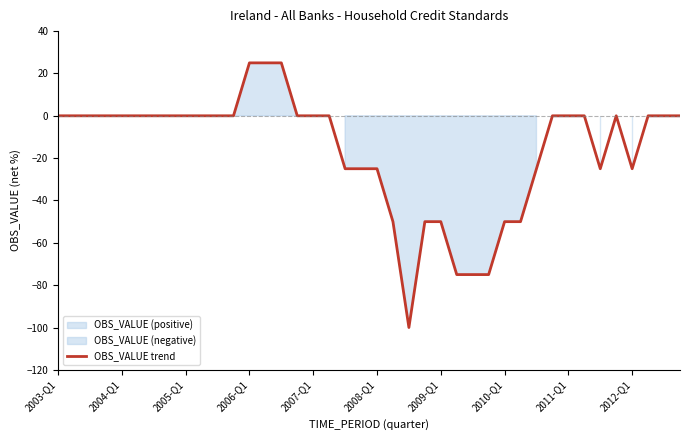

What is the lowest value of the OBS_VALUE trend series?

-100